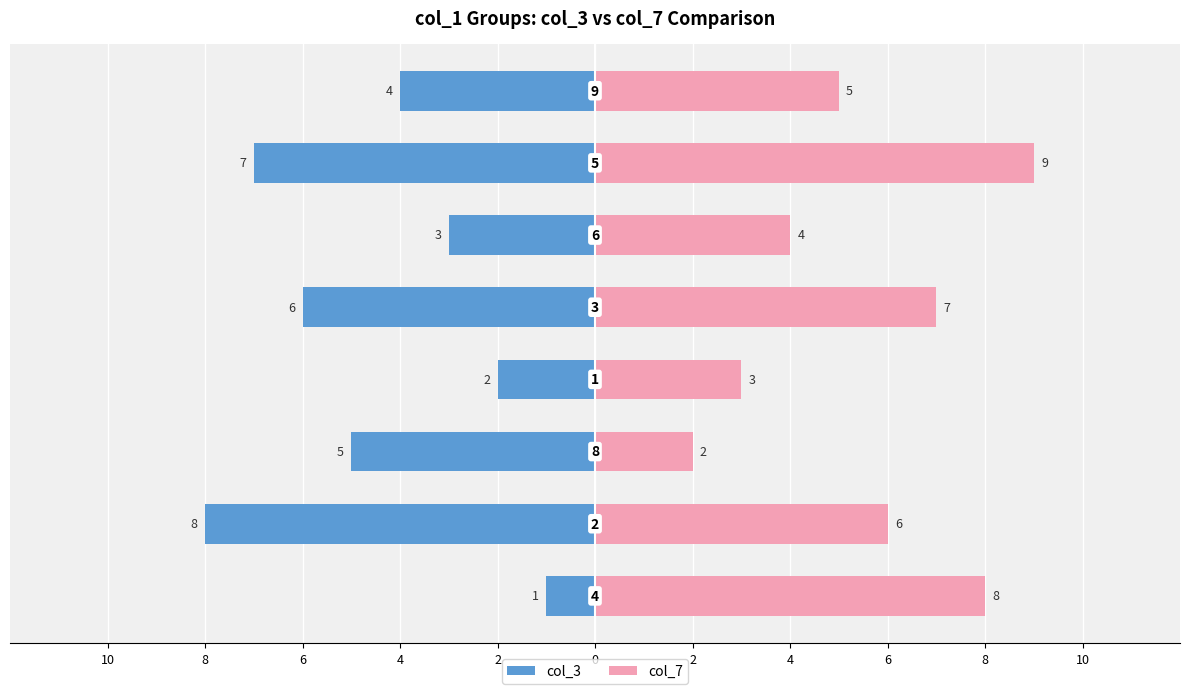

What is the label of the 3rd bar from the left?

6